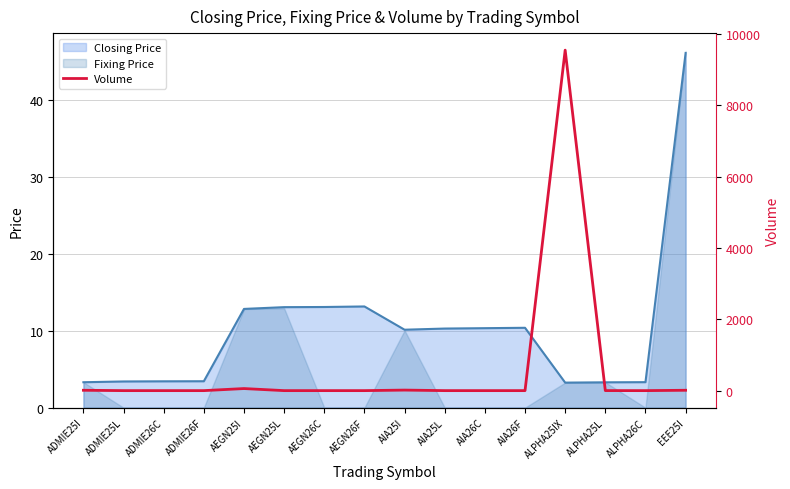

The value of Closing Price at AIA25I is 2.5. True or false?

False